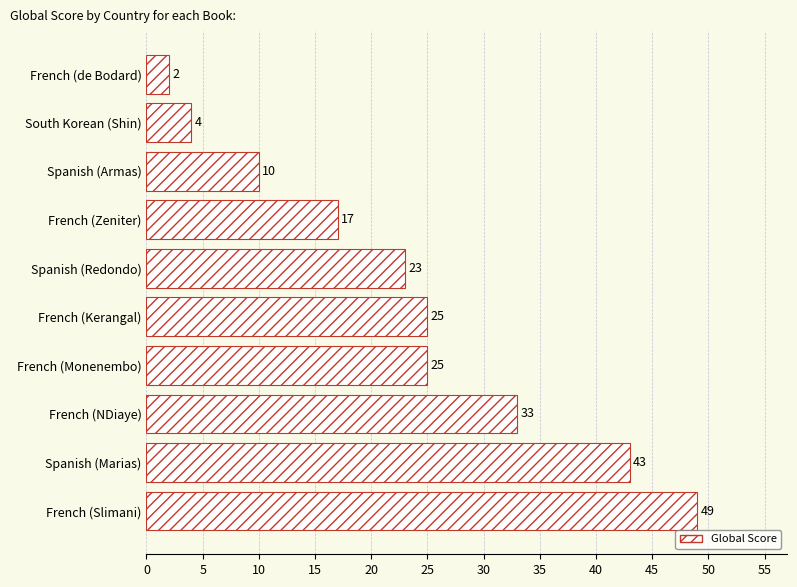

Count the values in the range 10 to 33.

6